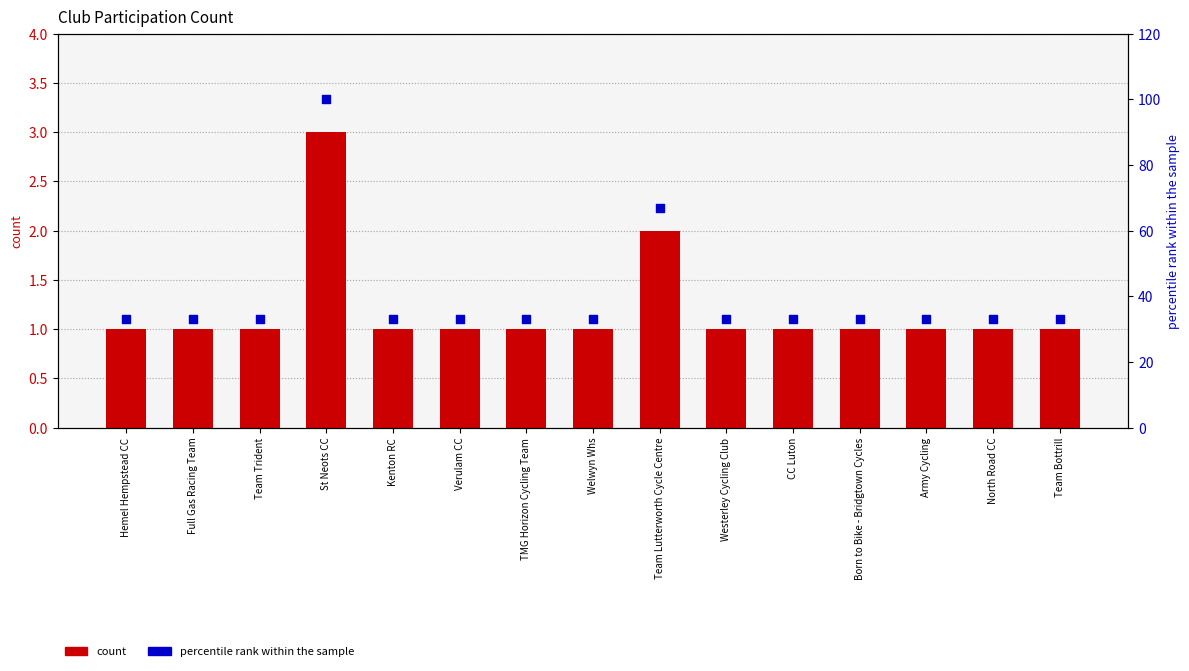

At which category is the sum across all series the highest?

St Neots CC